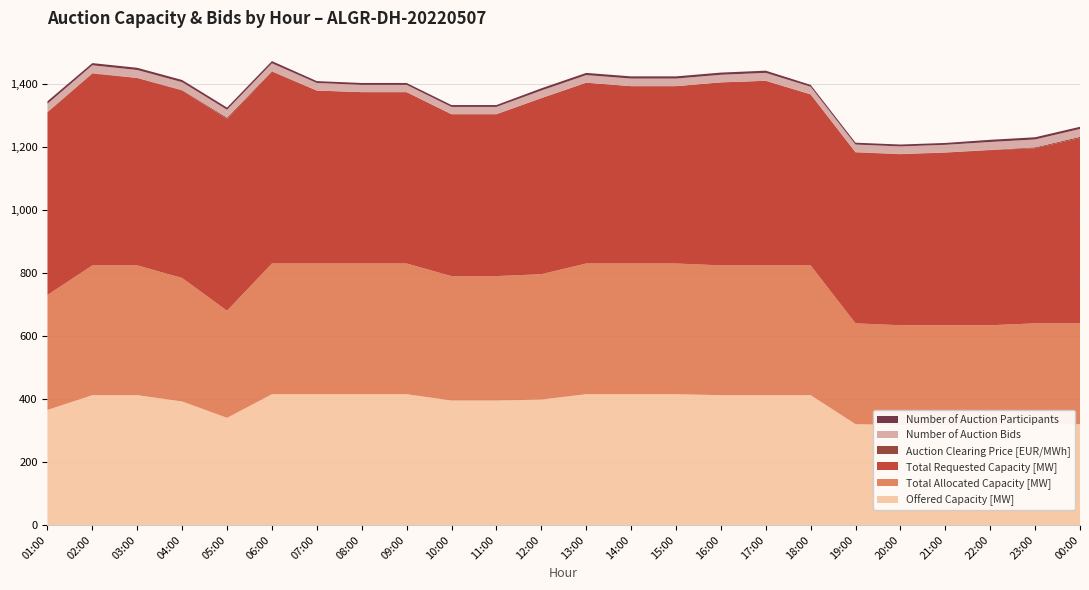

Reading left to right, what are all the values shown in this chart?

Offered Capacity [MW]: 365.0	412.0	412.0	392.0	340.0	415.0	415.0	415.0	415.0	395.0	395.0	398.0	415.0	415.0	415.0	412.0	412.0	412.0	320.0	317.0	317.0	317.0	320.0	320.0
Total Allocated Capacity [MW]: 365.0	412.0	412.0	392.0	340.0	415.0	415.0	415.0	415.0	395.0	395.0	398.0	415.0	415.0	415.0	412.0	412.0	412.0	320.0	317.0	317.0	317.0	320.0	320.0
Total Requested Capacity [MW]: 580.0	609.0	595.0	595.0	609.0	609.0	549.0	544.0	544.0	514.0	514.0	559.0	574.0	563.0	563.0	581.0	586.0	543.0	543.0	543.0	548.0	556.0	556.0	588.0
Auction Clearing Price [EUR/MWh]: 1.2	1.2	0.4	1.6	4.1	1.6	0.1	0.1	0.1	0.1	0.1	0.1	0.1	0.1	0.1	0.1	0.2	0.1	0.6	0.7	0.7	0.7	2.8	4.1
Number of Auction Bids: 26.0	25.0	25.0	25.0	25.0	25.0	24.0	23.0	23.0	23.0	23.0	24.0	24.0	24.0	24.0	24.0	25.0	24.0	24.0	24.0	24.0	25.0	25.0	25.0
Number of Auction Participants: 8.0	7.0	7.0	7.0	7.0	7.0	6.0	6.0	6.0	6.0	6.0	7.0	7.0	7.0	7.0	7.0	7.0	6.0	6.0	6.0	6.0	7.0	7.0	7.0